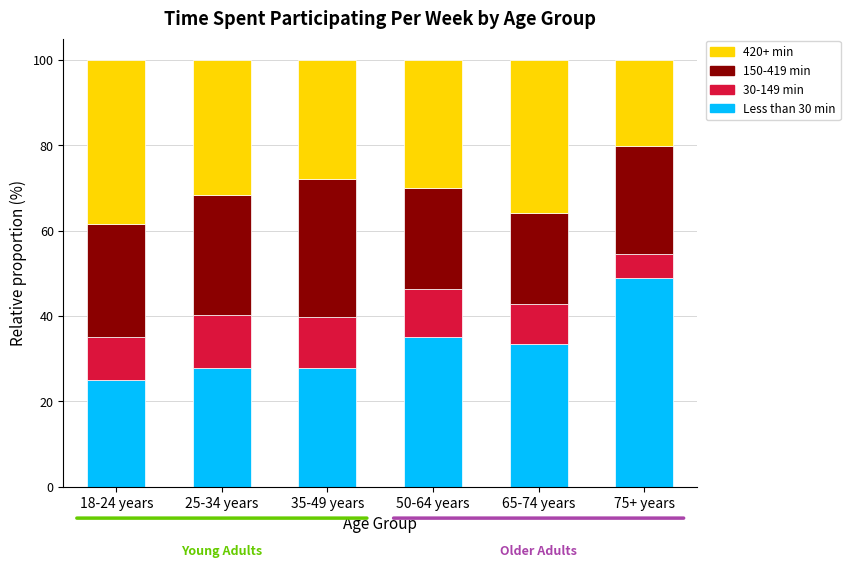

What is the difference between the maximum and minimum values in the Less than 30 min series?

23.8